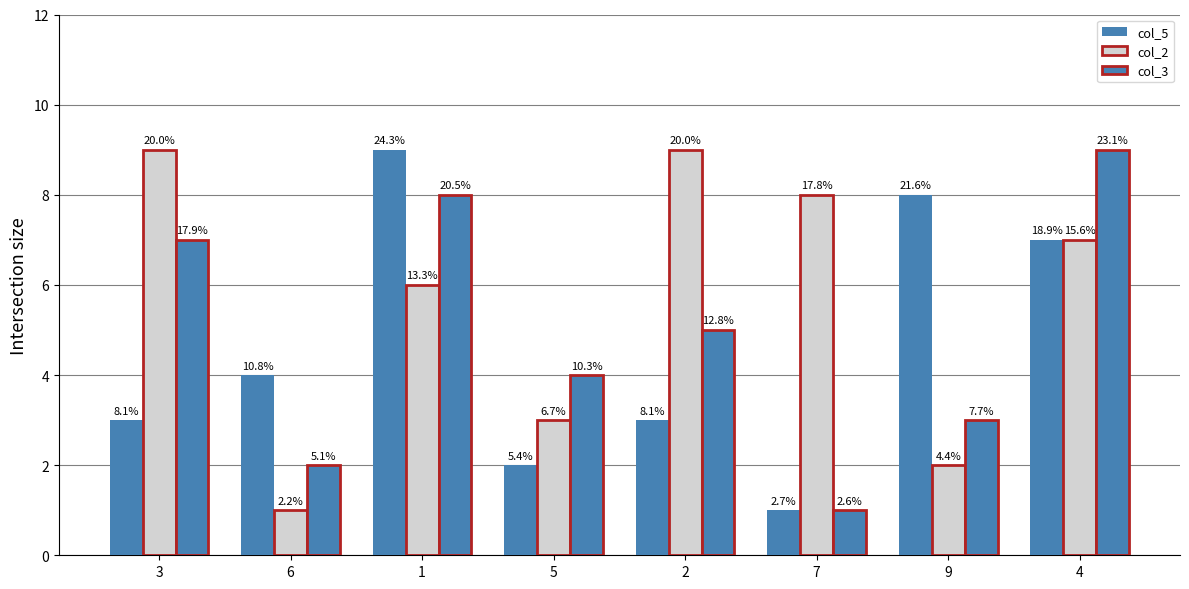

How many groups of bars are there?

8